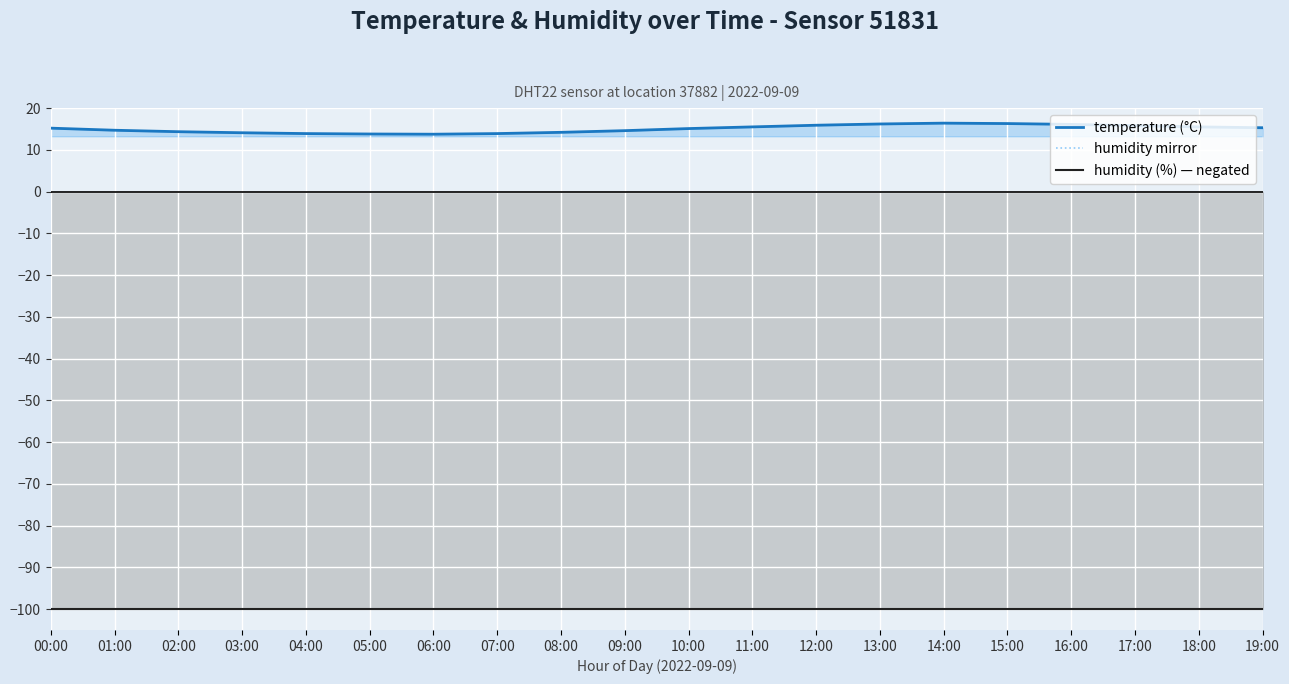

Which has a higher value, 16:00 or 01:00?

16:00